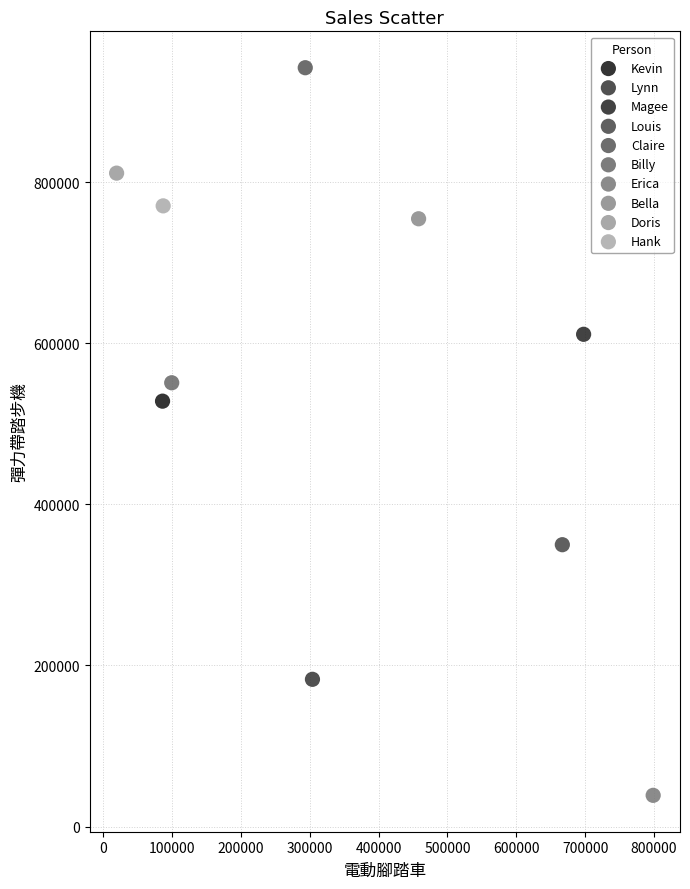

Which series contains the highest Y value?

Claire